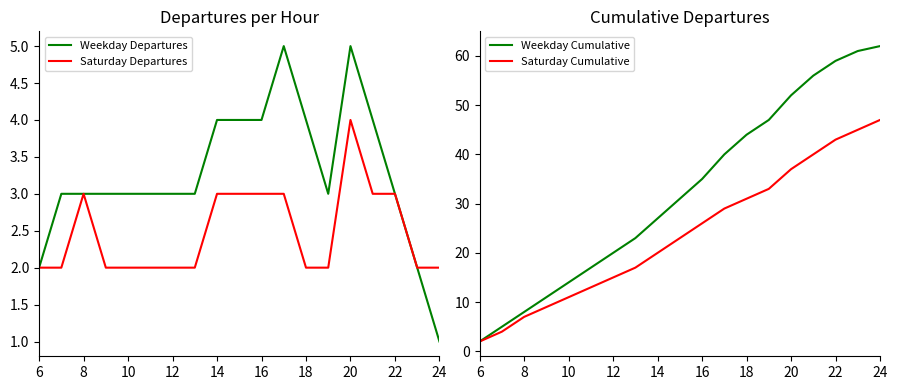

What is the value of the Weekday Cumulative point at the 14th from the left?

47